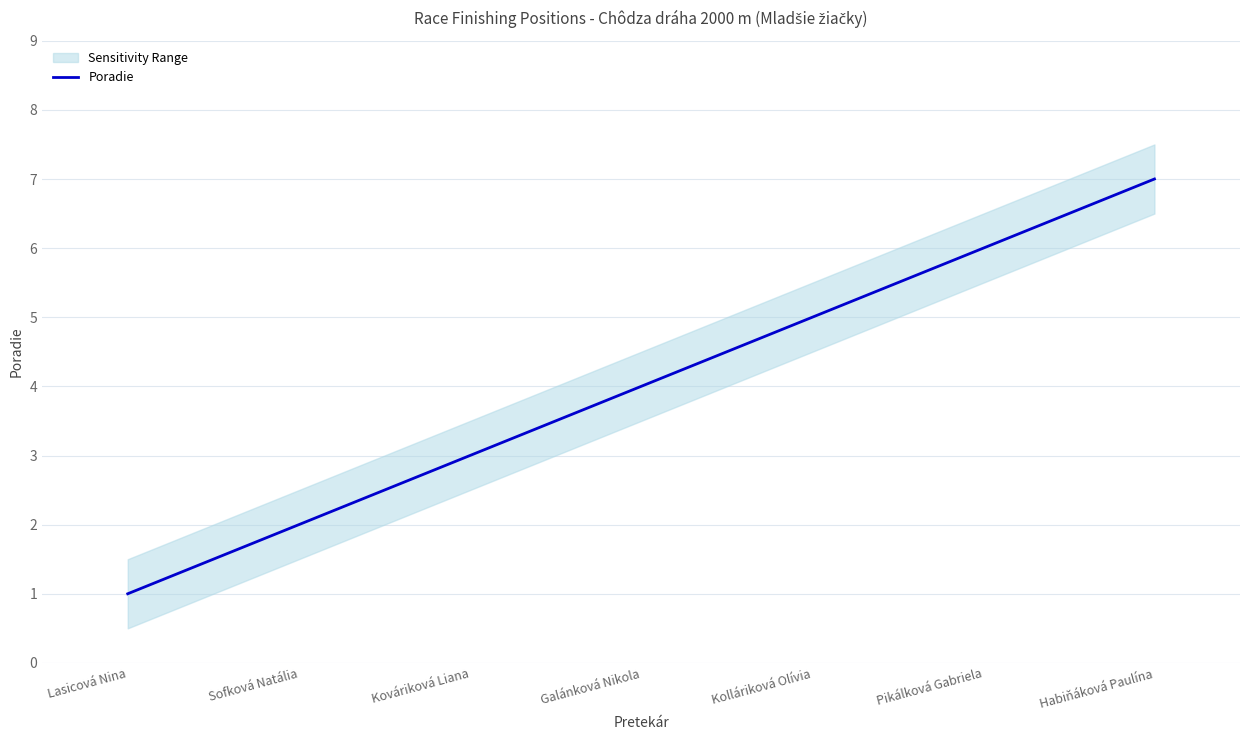

At which label is the value closest to 4?

Galánková Nikola